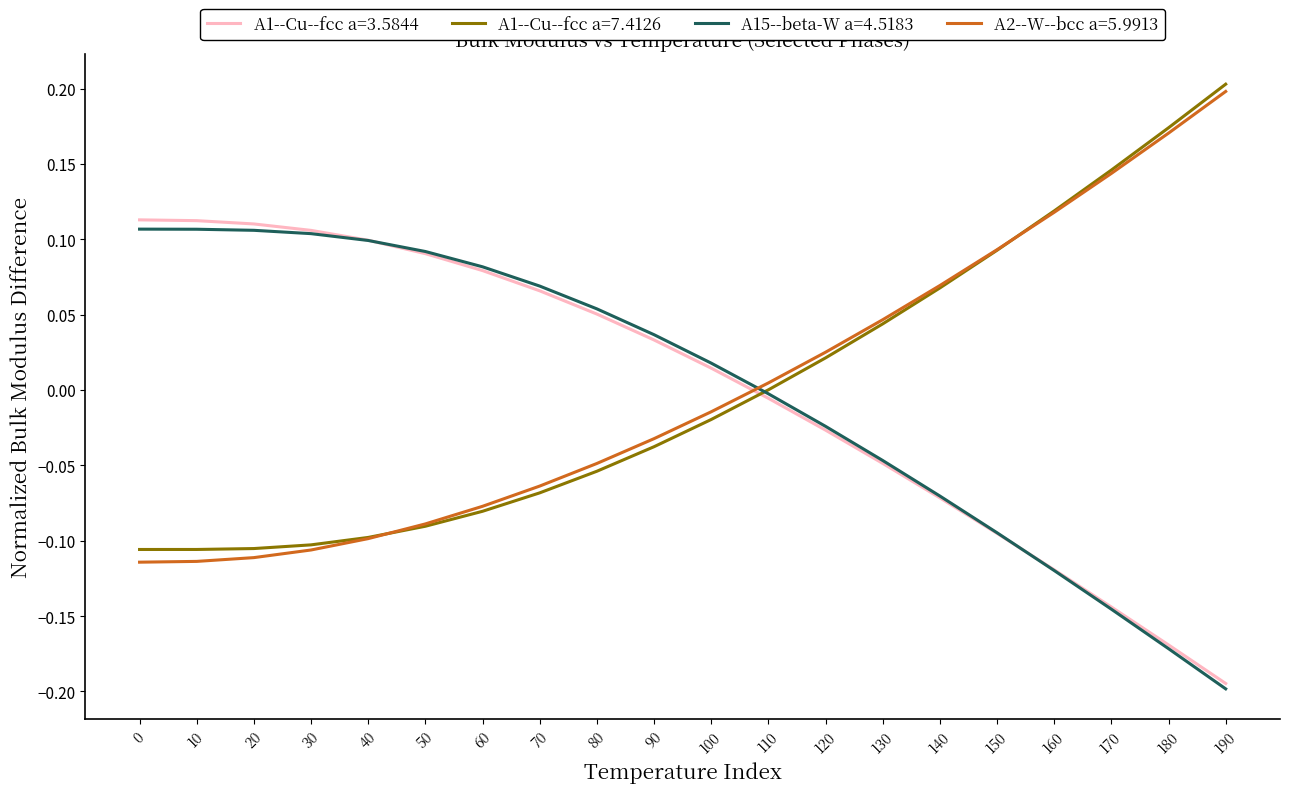

Is it true that A1--Cu--fcc a=3.5844 equals 0.1 at 80?

True